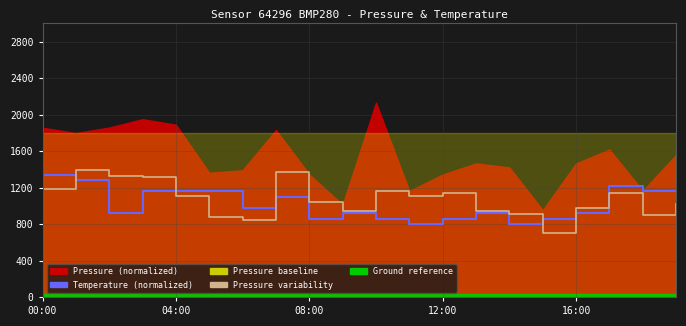

Which has a higher value, 12 or 14?

12